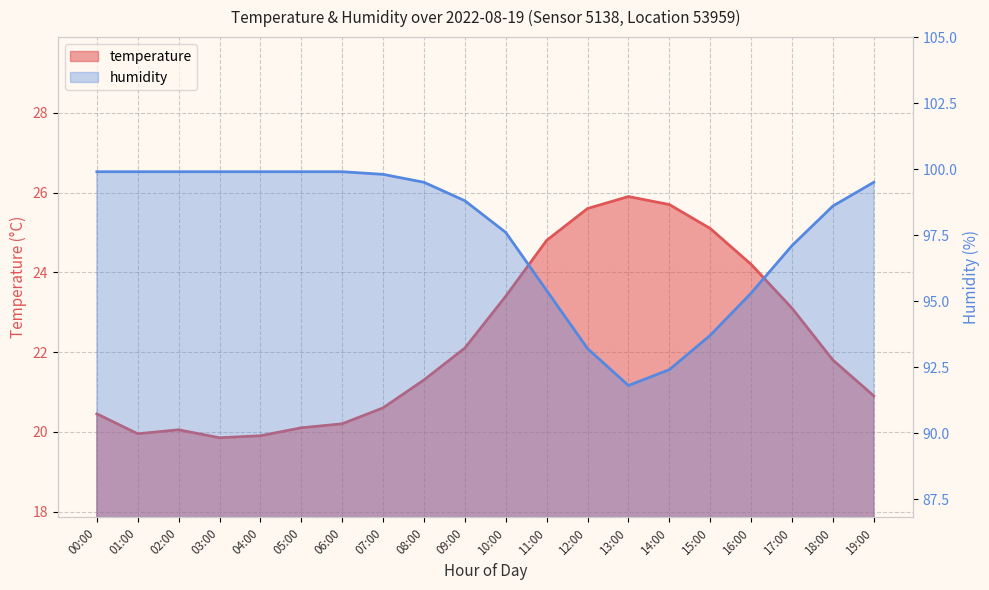

Reading right to left, extract all data points from this chart.

temperature: 20.9	21.8	23.1	24.2	25.1	25.7	25.9	25.6	24.8	23.4	22.1	21.3	20.6	20.2	20.1	19.9	19.9	20.1	19.9	20.4
humidity: 99.5	98.6	97.1	95.3	93.7	92.4	91.8	93.2	95.4	97.6	98.8	99.5	99.8	99.9	99.9	99.9	99.9	99.9	99.9	99.9